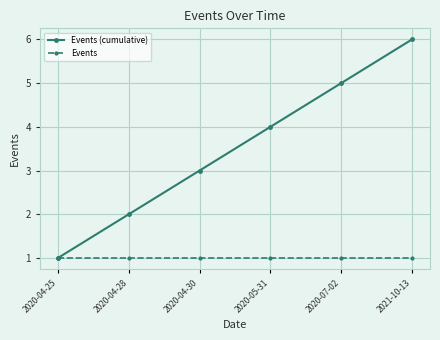

Is the value of Events at 2020-07-02 greater than the value of Events (cumulative) at 2021-10-13?

No